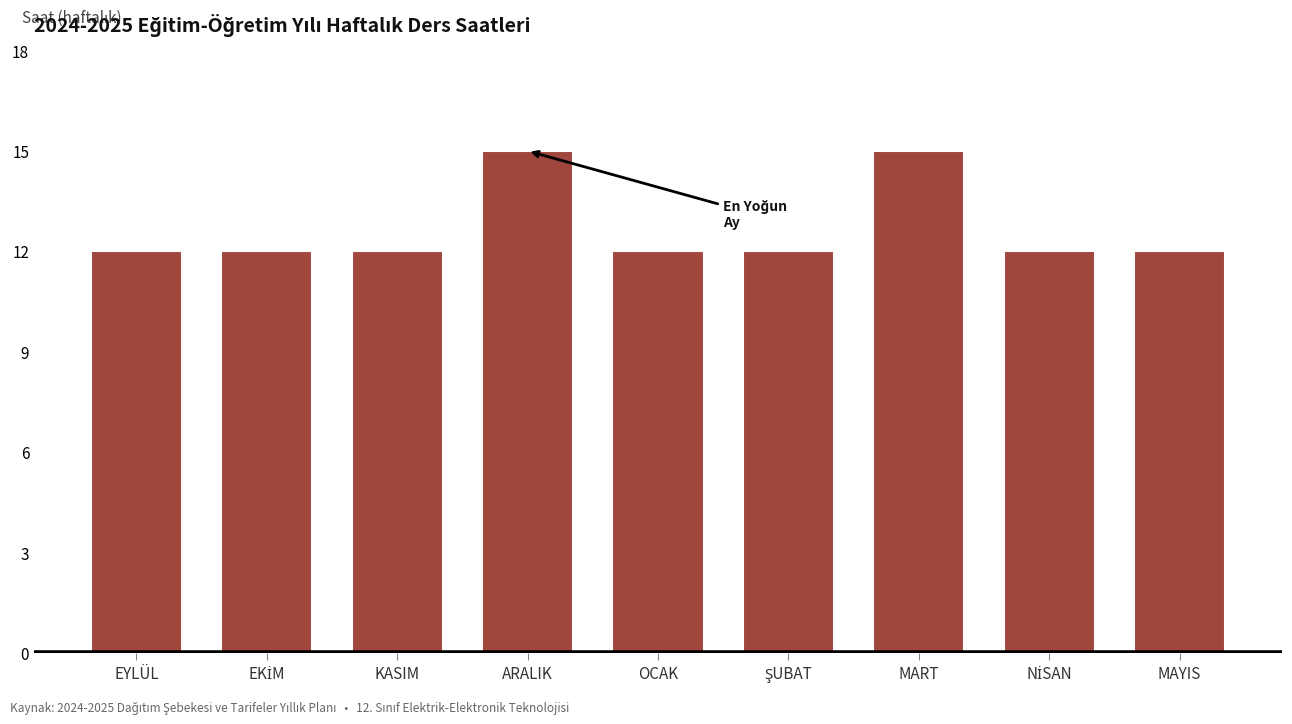

The chart shows a value of 12 at OCAK. True or false?

True